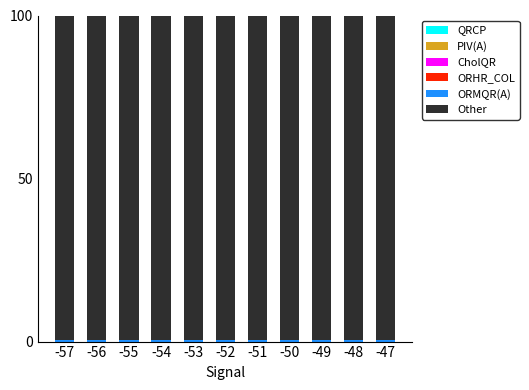

Are the bars grouped side by side (vs. stacked)?

No